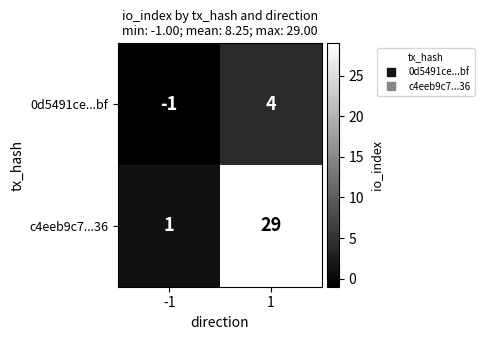

How many distinct data groups are displayed?

2